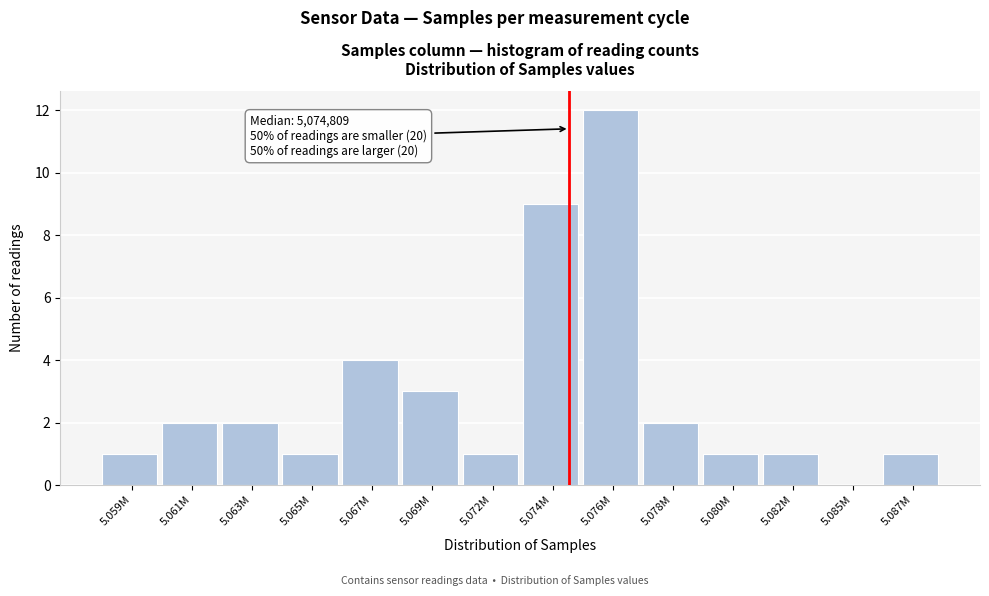

Reading left to right, transcribe all the data shown in this chart.

5.059M=1	5.061M=2	5.063M=2	5.065M=1	5.067M=4	5.069M=3	5.072M=1	5.074M=9	5.076M=12	5.078M=2	5.080M=1	5.082M=1	5.085M=0	5.087M=1